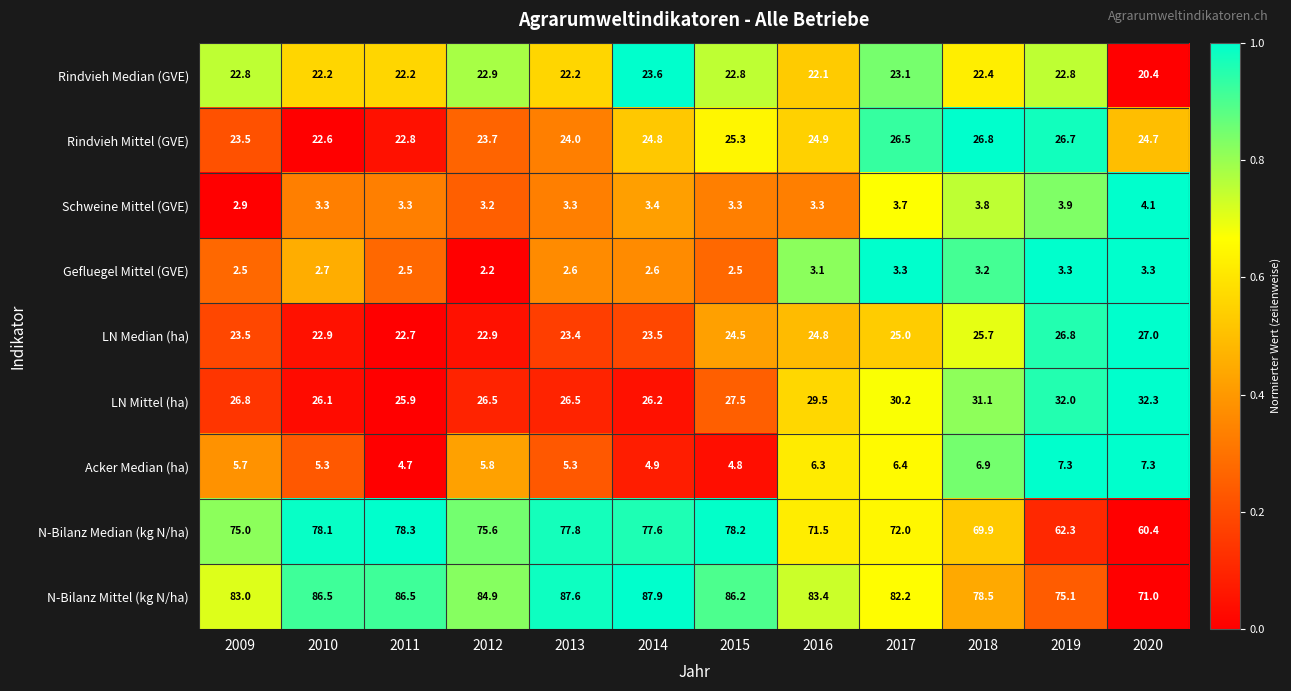

True or false: N-Bilanz Median (kg N/ha) has a value of 115.7 at 2016.

False